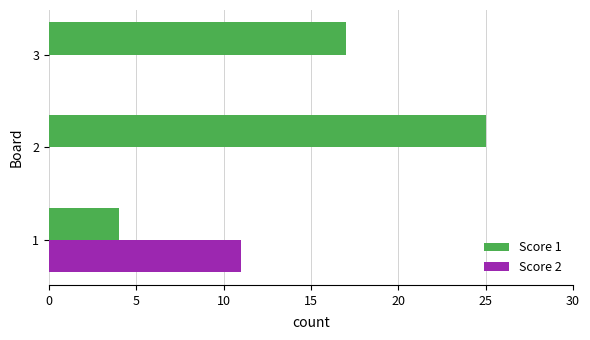

True or false: Score 1 has a value of 17 at 3.

True